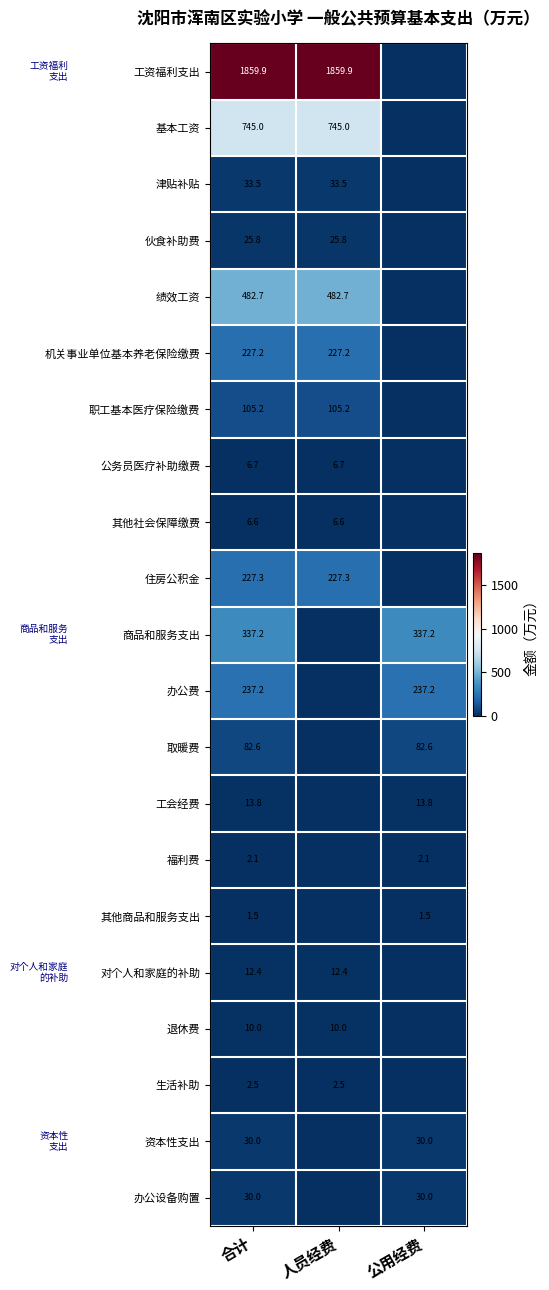

What is the total value across all series at 合计?

4479.2